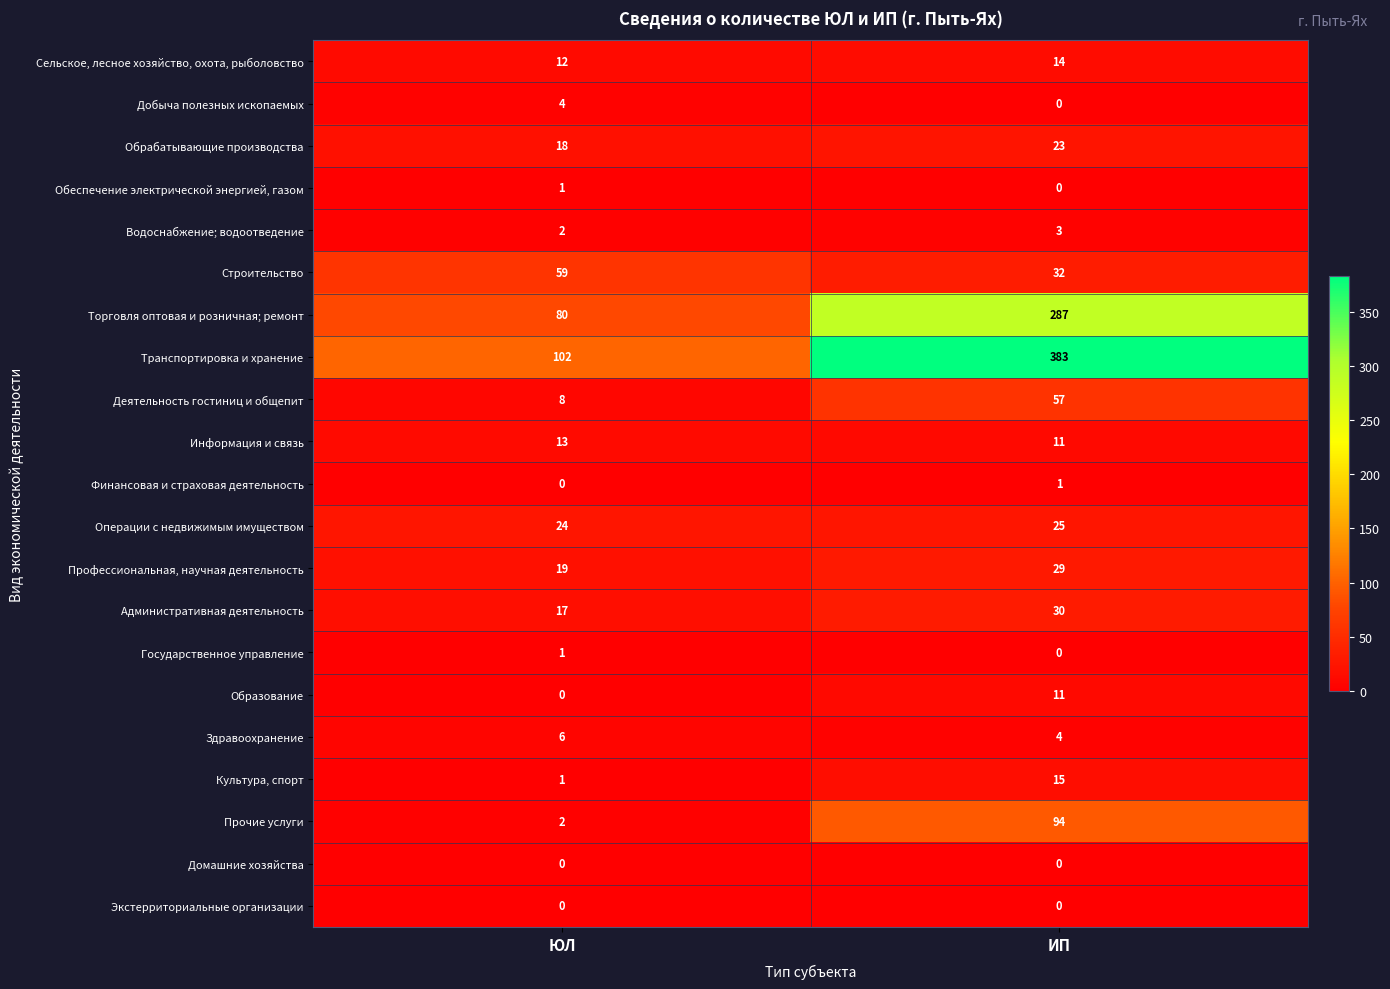

Which series changed the most between ЮЛ and ИП?

Транспортировка и хранение